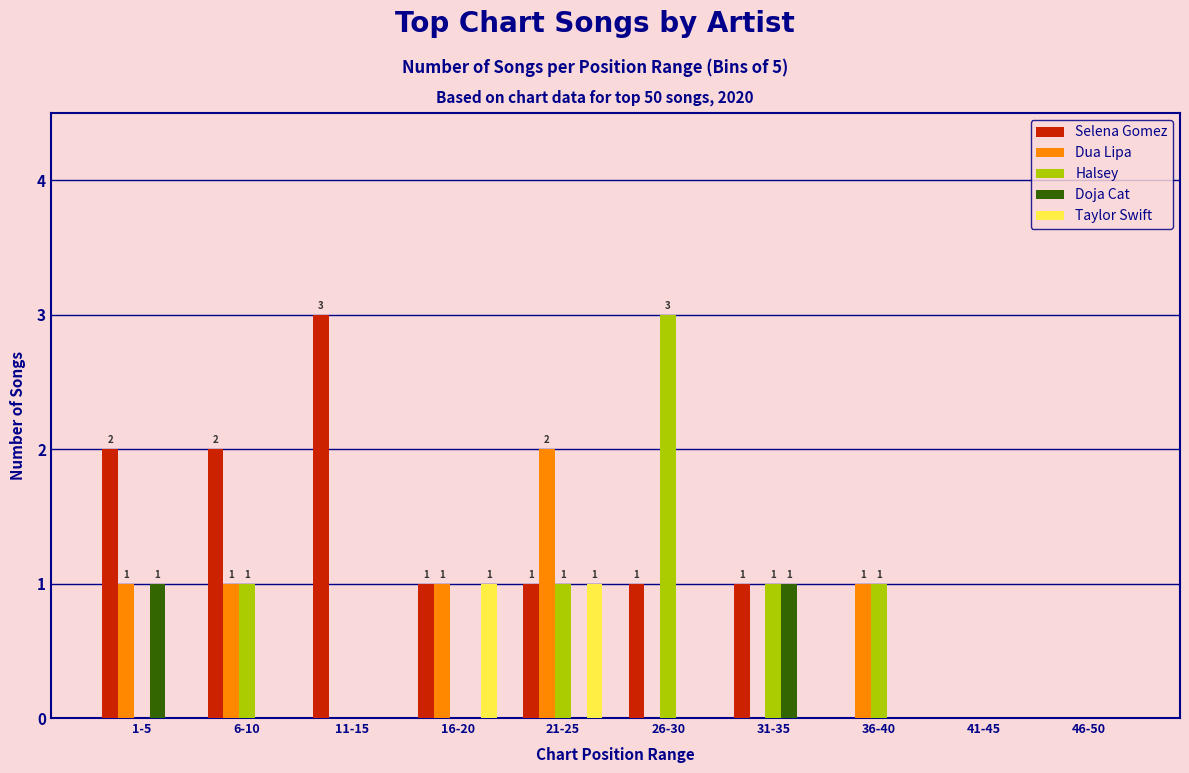

Which series has the largest total across all categories?

Selena Gomez